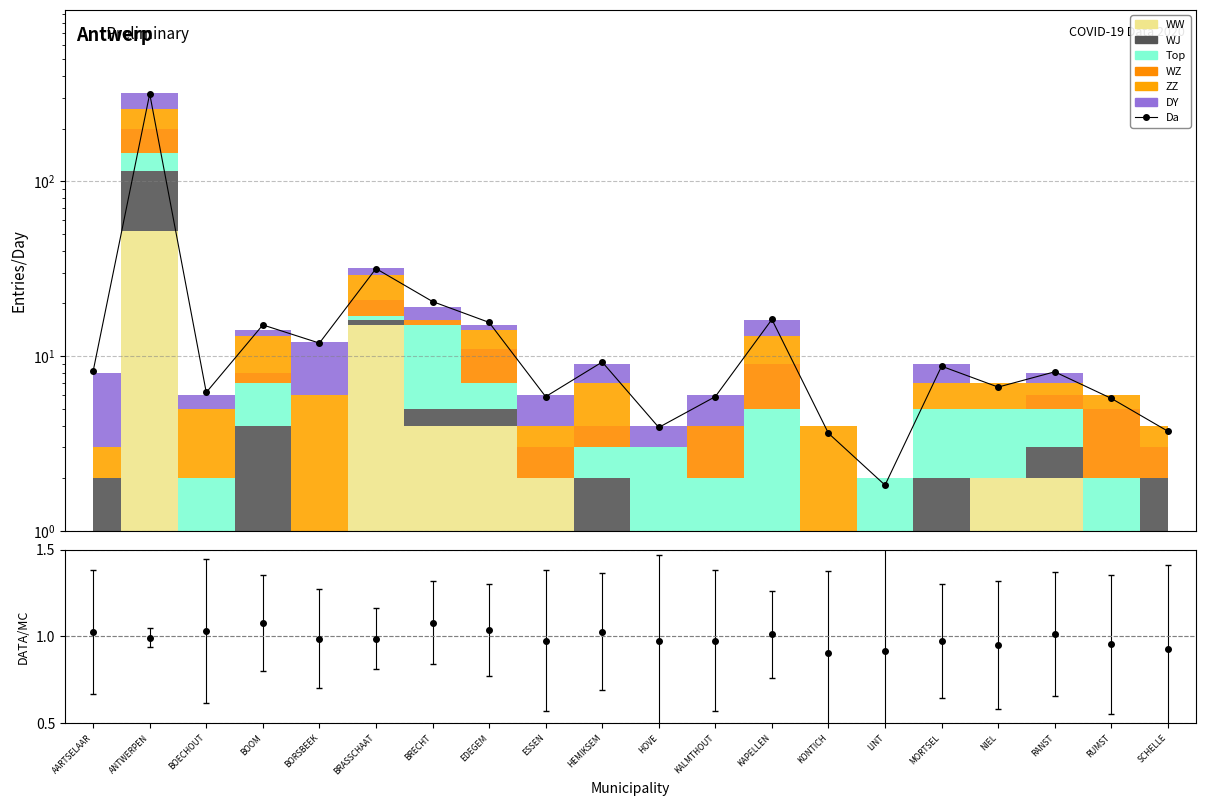

What is the change in value from LINT to MORTSEL?

+6.9